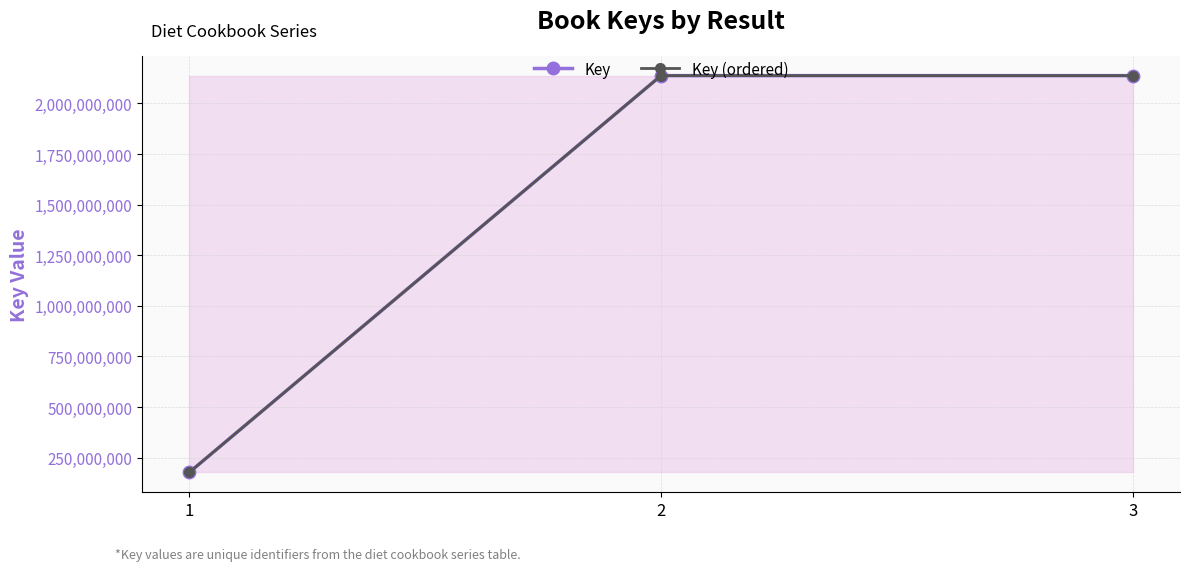

Which category has the lowest value in the Key series?

1